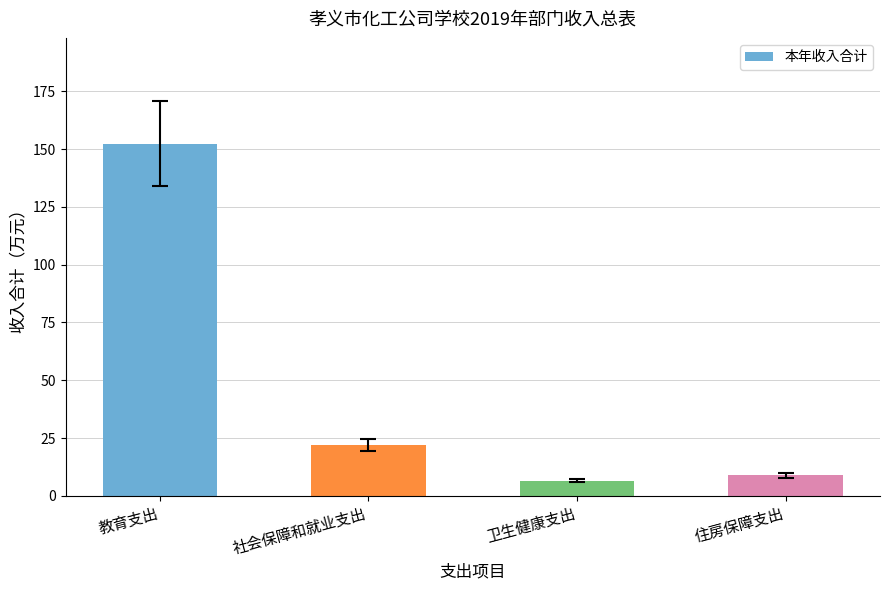

Rank the categories by value from lowest to highest.

卫生健康支出, 住房保障支出, 社会保障和就业支出, 教育支出